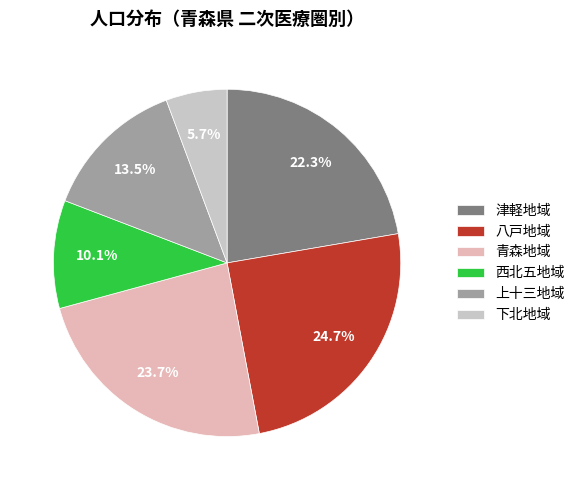

How many segments does this pie chart have?

6